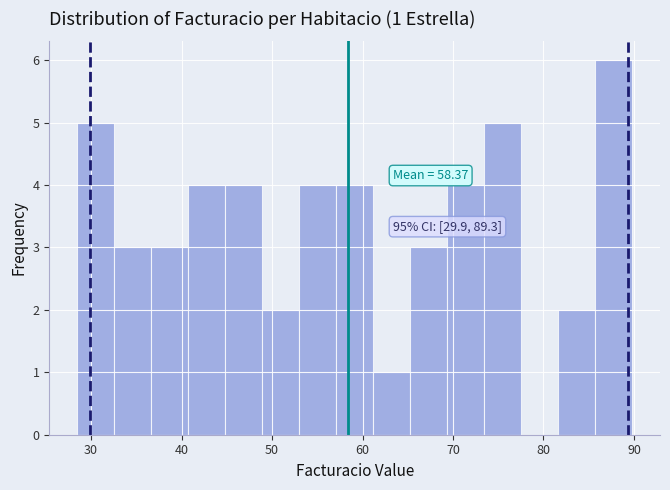

Over which range of the x-axis is the bar tallest?

86 to 90